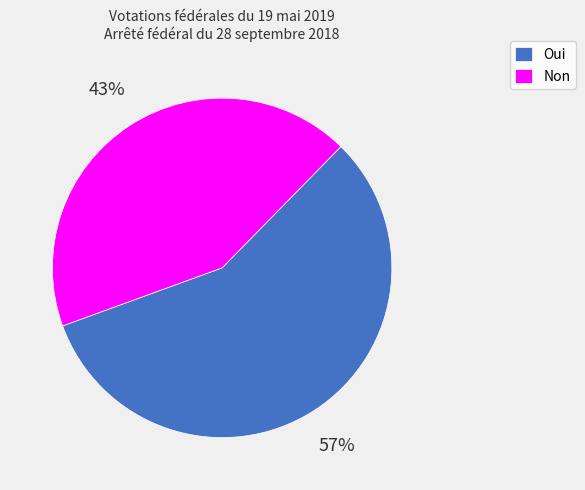

Is it true that Non is 43% of the pie?

True